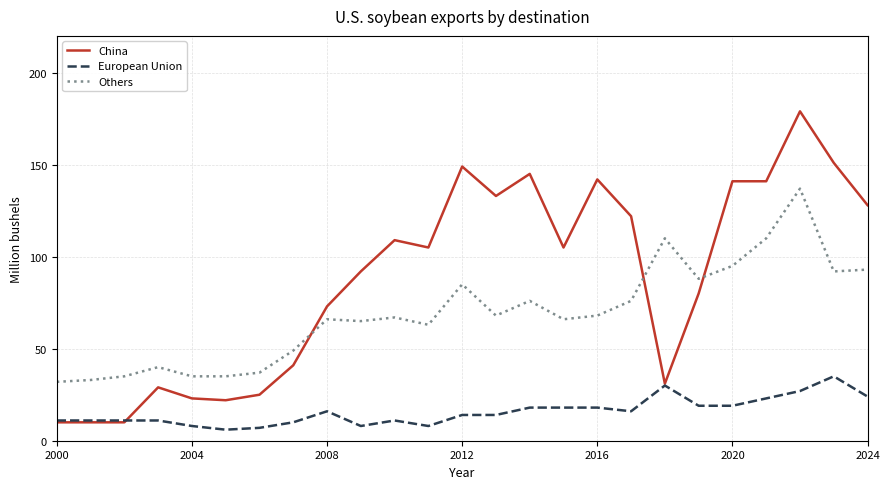

True or false: Others and European Union cross at least once.

False